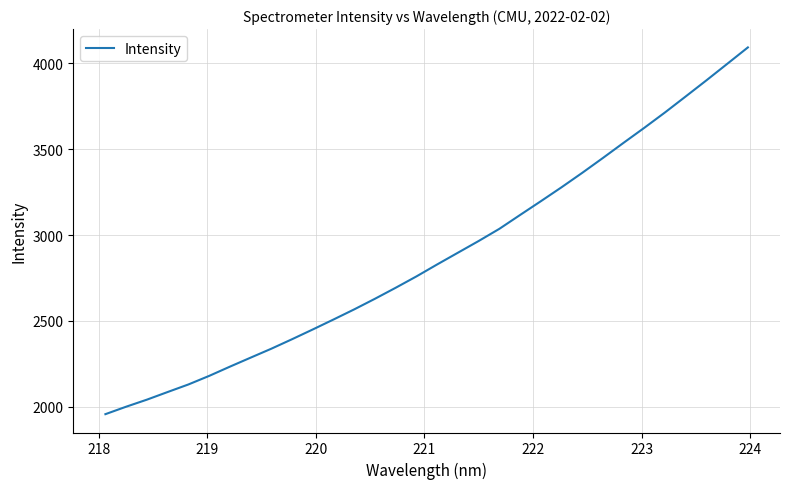

Does the chart have visible grid lines?

Yes